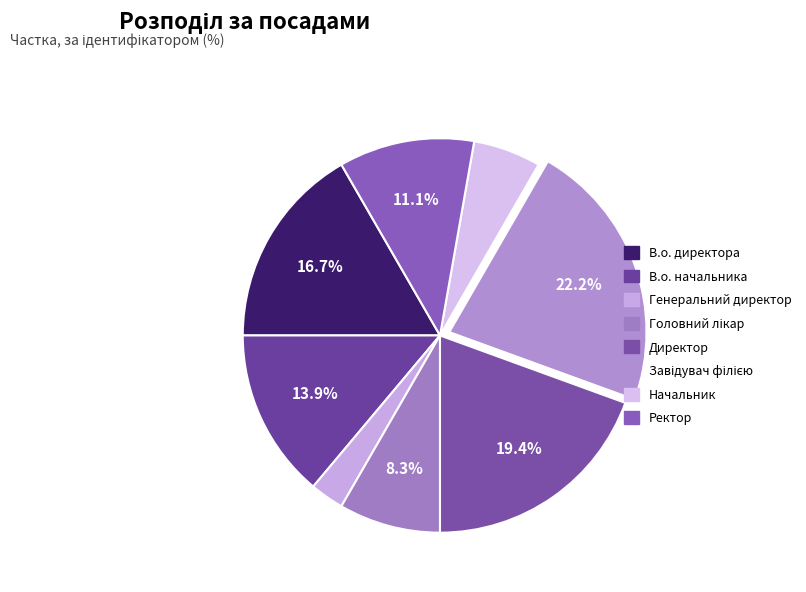

How many slices are in this pie chart?

8